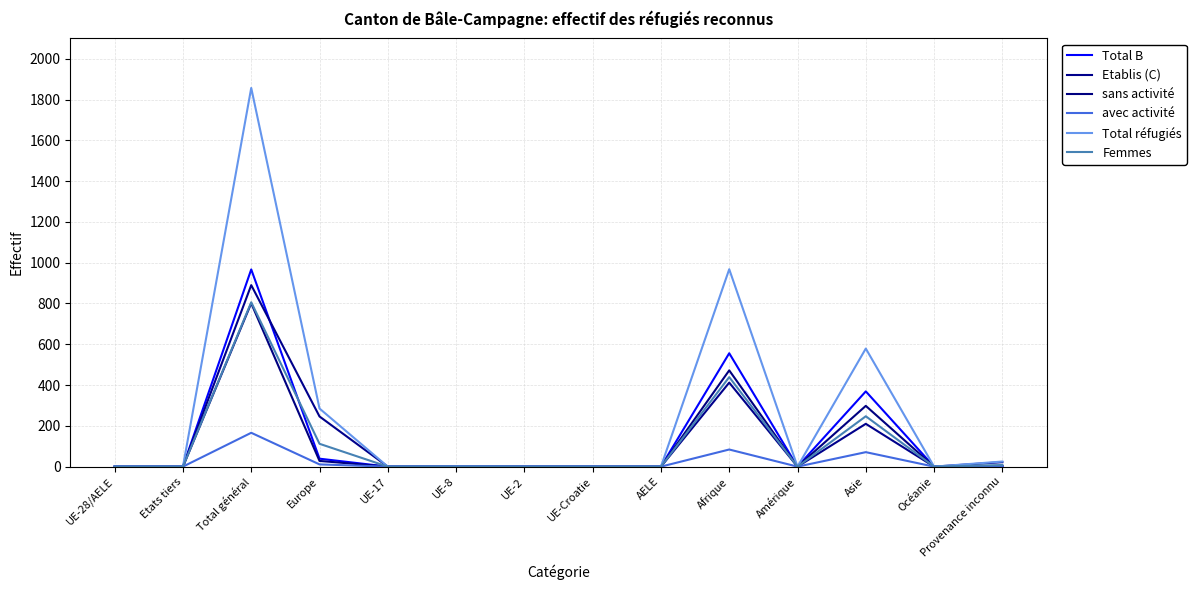

Reading left to right, transcribe all the data shown in this chart.

Total B: UE-28/AELE=0	Etats tiers=0	Total général=967	Europe=39	UE-17=0	UE-8=1	UE-2=0	UE-Croatie=0	AELE=0	Afrique=556	Amérique=0	Asie=369	Océanie=0	Provenance inconnu=3
Etablis (C): UE-28/AELE=0	Etats tiers=0	Total général=890	Europe=246	UE-17=0	UE-8=1	UE-2=0	UE-Croatie=0	AELE=0	Afrique=412	Amérique=0	Asie=210	Océanie=0	Provenance inconnu=22
sans activité: UE-28/AELE=0	Etats tiers=0	Total général=801	Europe=28	UE-17=0	UE-8=0	UE-2=0	UE-Croatie=0	AELE=0	Afrique=472	Amérique=0	Asie=298	Océanie=0	Provenance inconnu=3
avec activité: UE-28/AELE=0	Etats tiers=0	Total général=166	Europe=11	UE-17=0	UE-8=0	UE-2=0	UE-Croatie=0	AELE=0	Afrique=84	Amérique=0	Asie=71	Océanie=0	Provenance inconnu=0
Total réfugiés: UE-28/AELE=0	Etats tiers=0	Total général=1857	Europe=285	UE-17=0	UE-8=1	UE-2=0	UE-Croatie=0	AELE=0	Afrique=968	Amérique=0	Asie=579	Océanie=0	Provenance inconnu=25
Femmes: UE-28/AELE=0	Etats tiers=0	Total général=806	Europe=112	UE-17=0	UE-8=0	UE-2=0	UE-Croatie=0	AELE=0	Afrique=439	Amérique=0	Asie=247	Océanie=0	Provenance inconnu=8